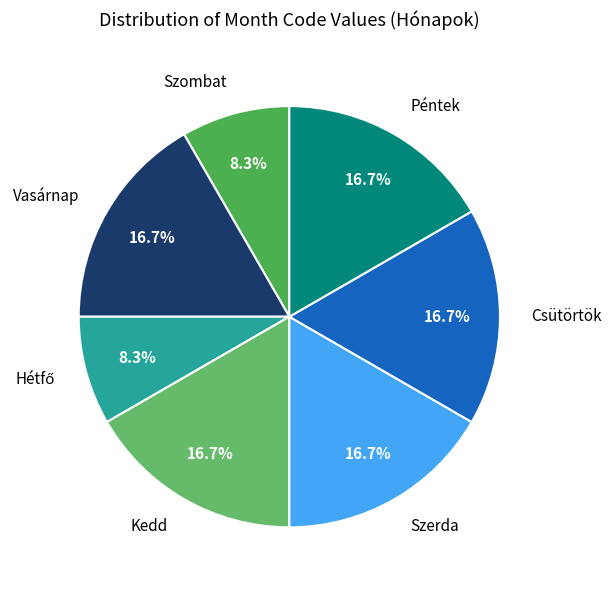

Count the number of slices in the pie.

7